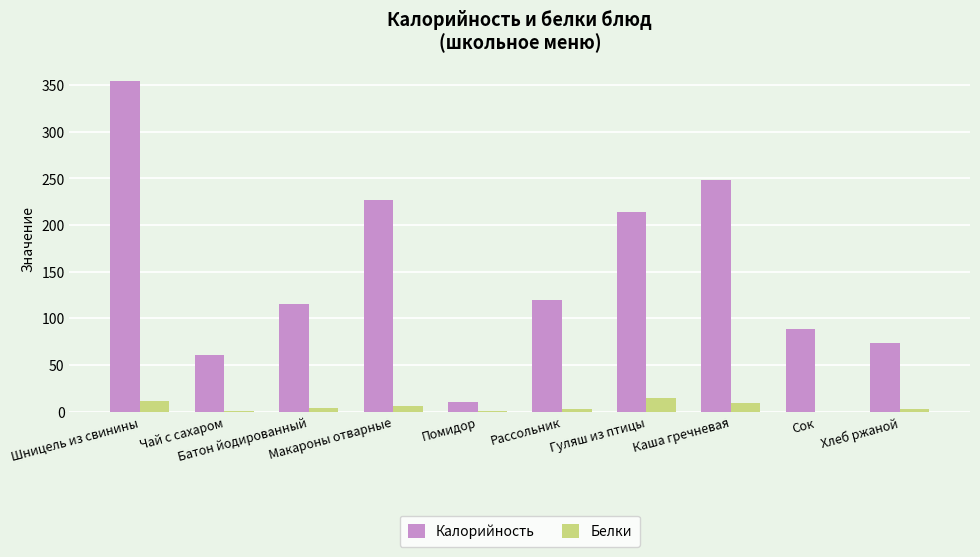

Which series has the largest total across all categories?

Калорийность